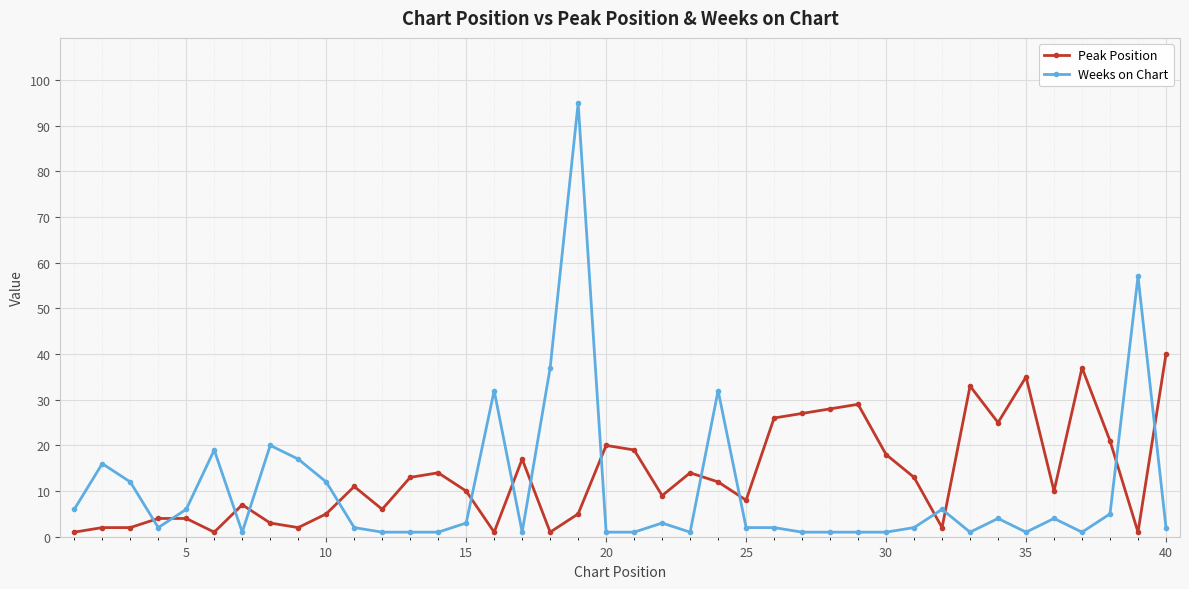

What are all the series names shown in the legend?

Peak Position, Weeks on Chart